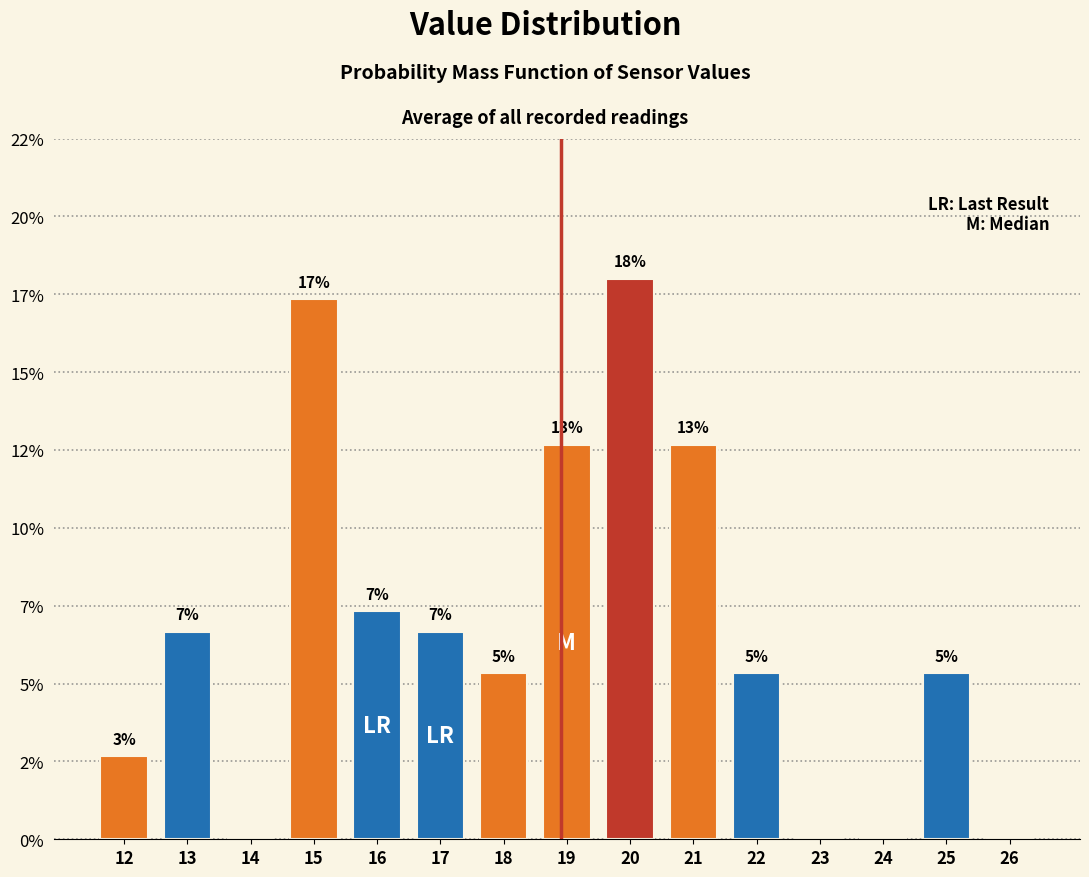

Are the bars horizontal?

No